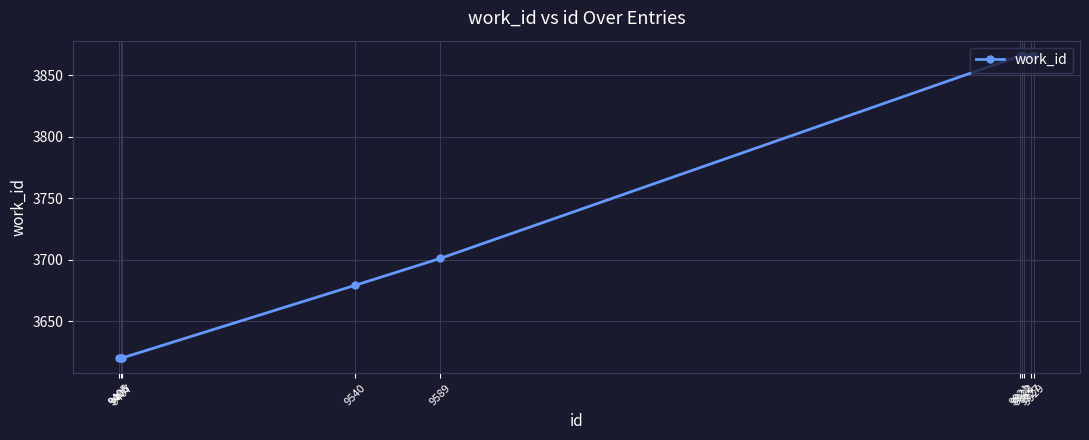

What is the change in value from 9405 to 9923?

+246